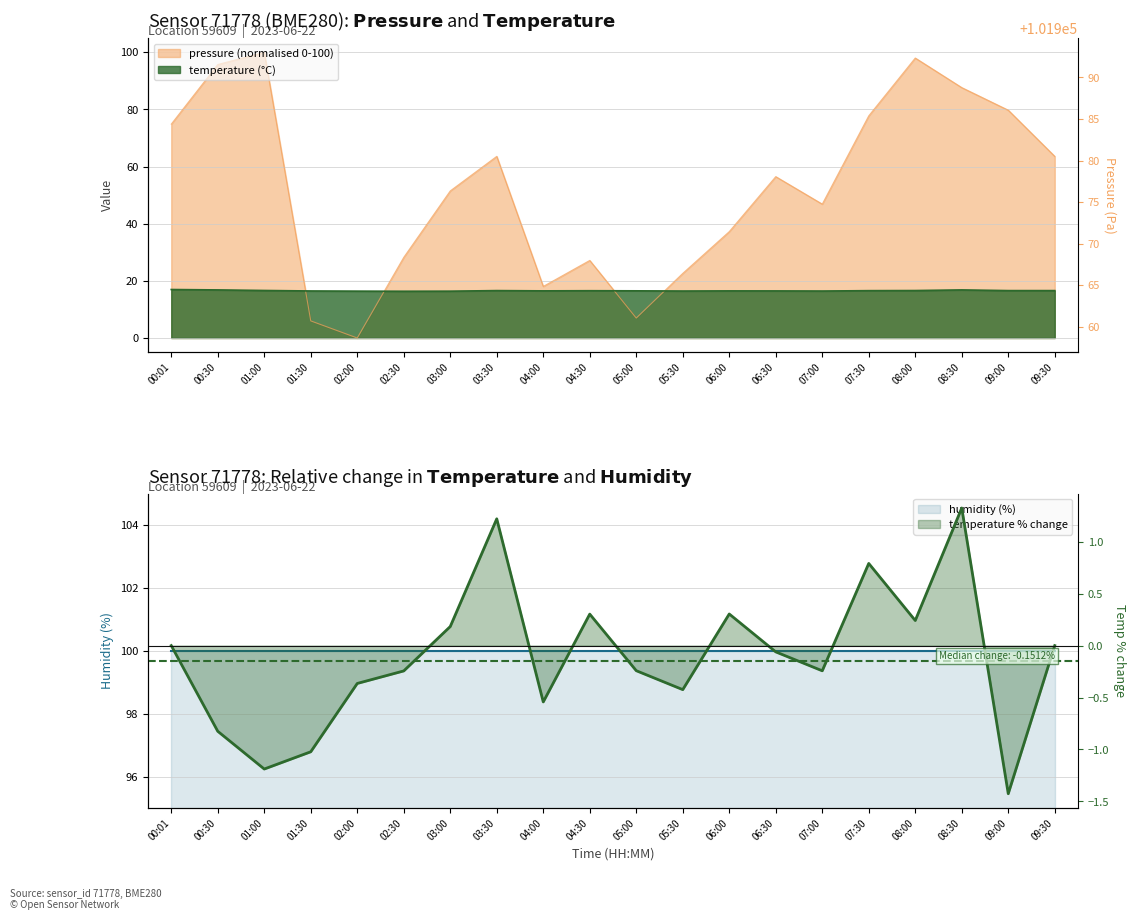

At which label is pressure closest to 50?

03:00